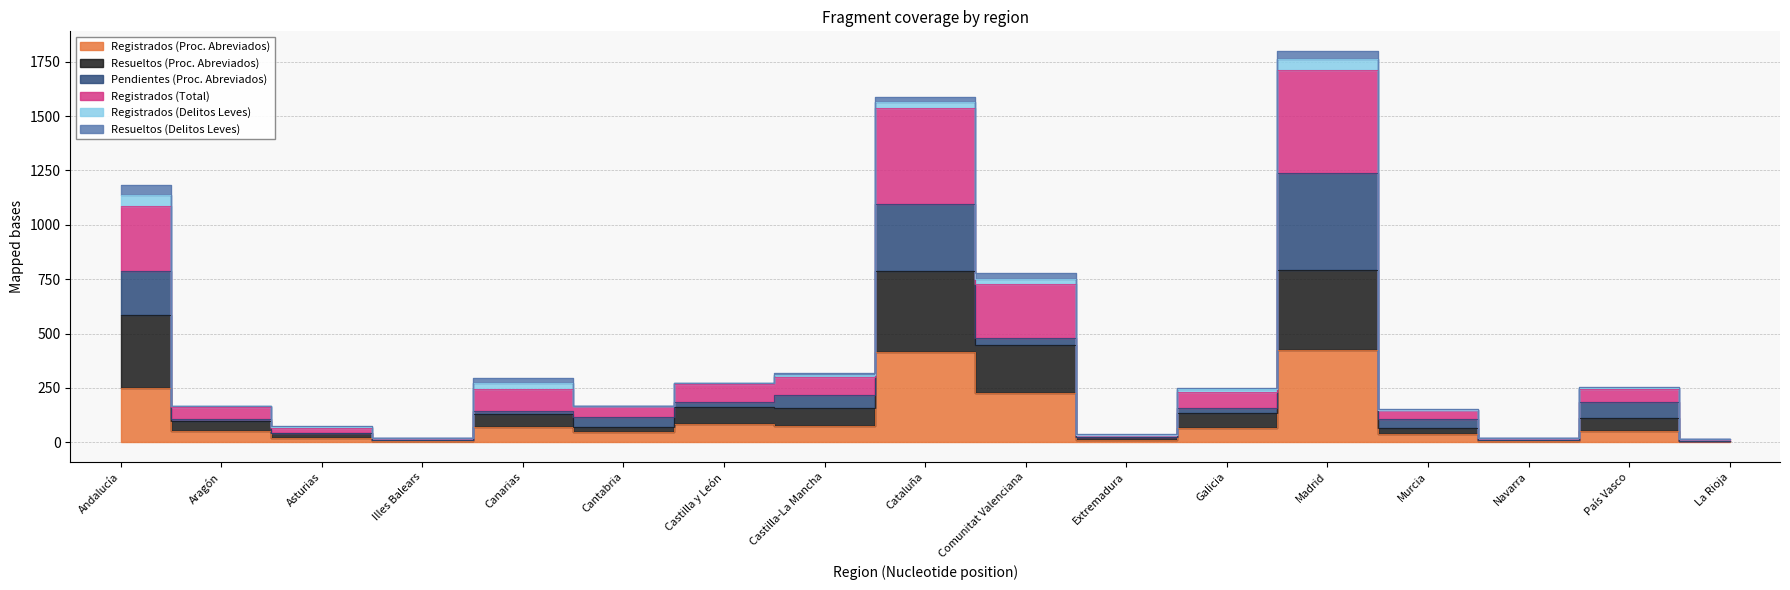

What is the average value of the Registrados (Proc. Abreviados) series?

109